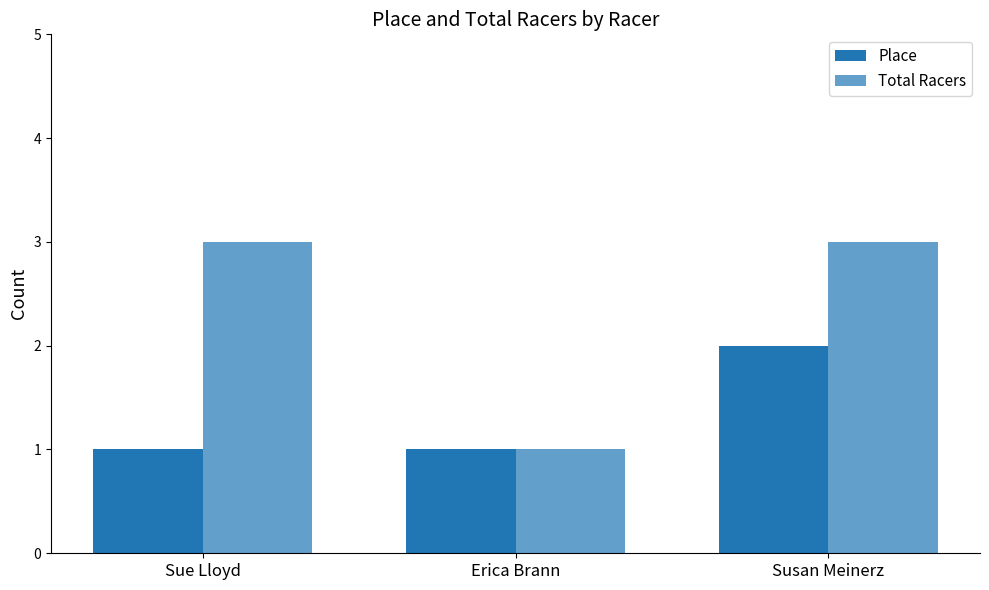

How many groups of bars are there?

3